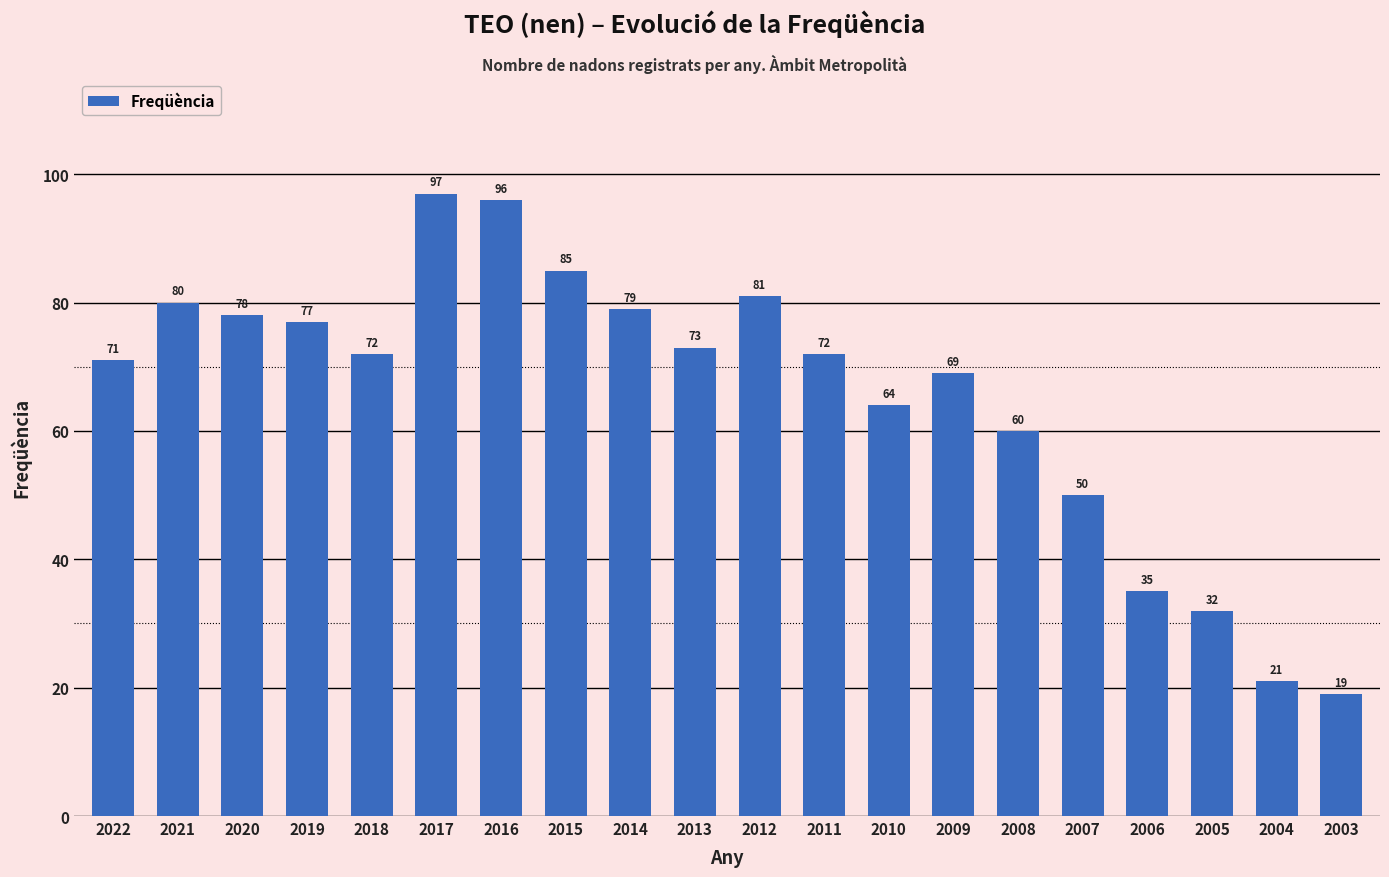

What is the sum of the values at 2003 and 2021?

99